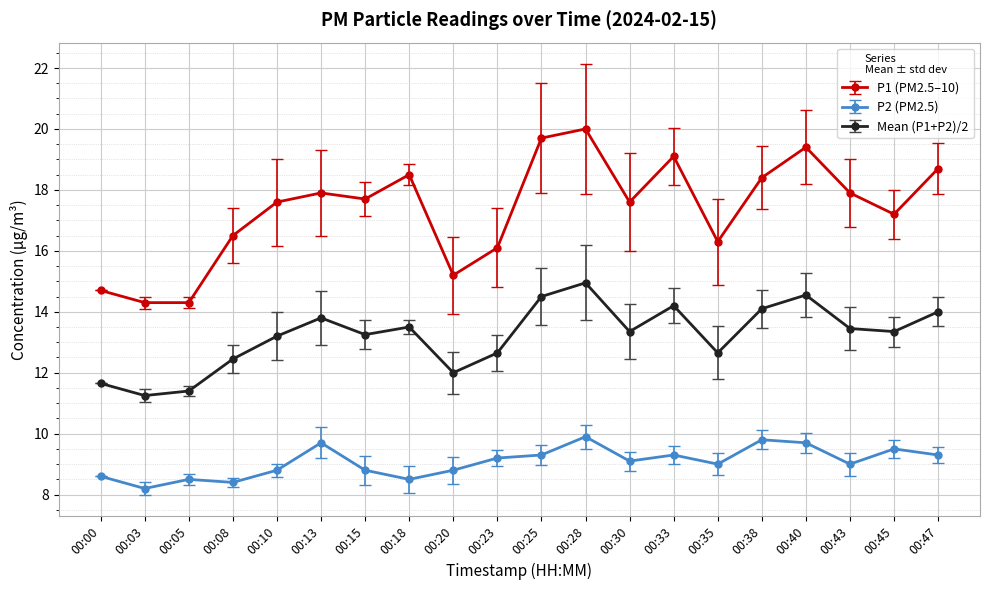

Rank the series by their maximum value, from lowest to highest.

P2 (PM2.5), Mean (P1+P2)/2, P1 (PM2.5–10)